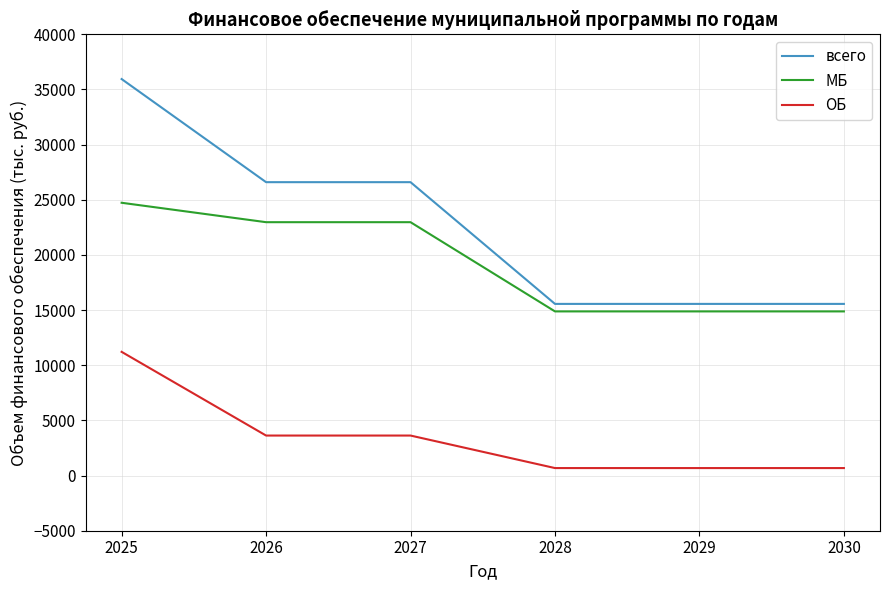

How many categories are shown in the chart?

6